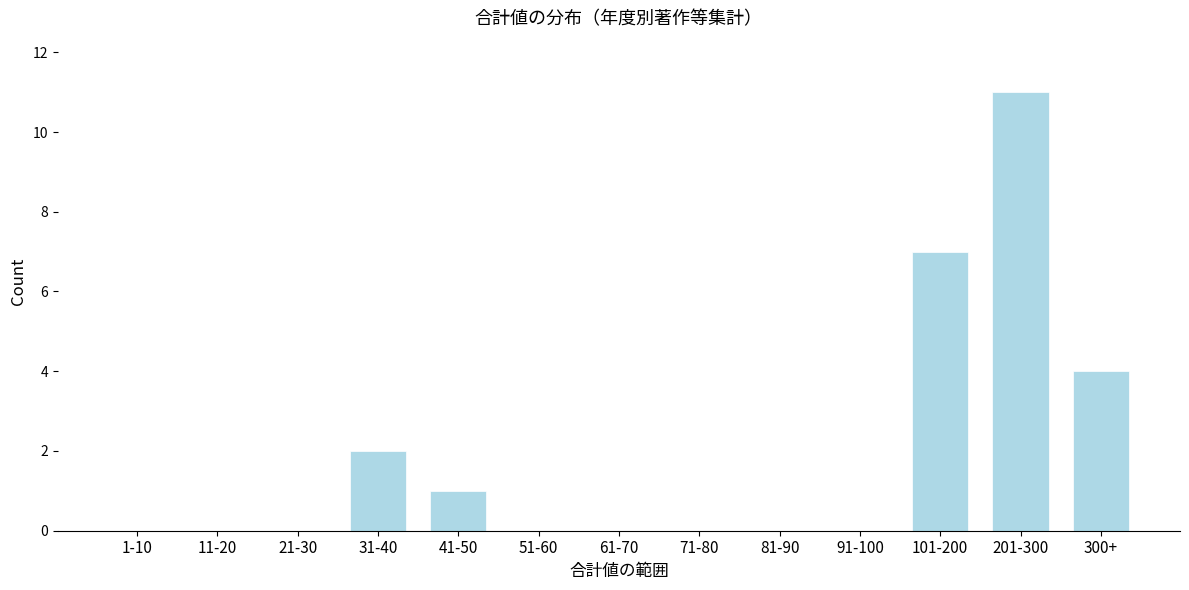

Reading right to left, extract all data points from this chart.

300+=4	201-300=11	101-200=7	91-100=0	81-90=0	71-80=0	61-70=0	51-60=0	41-50=1	31-40=2	21-30=0	11-20=0	1-10=0